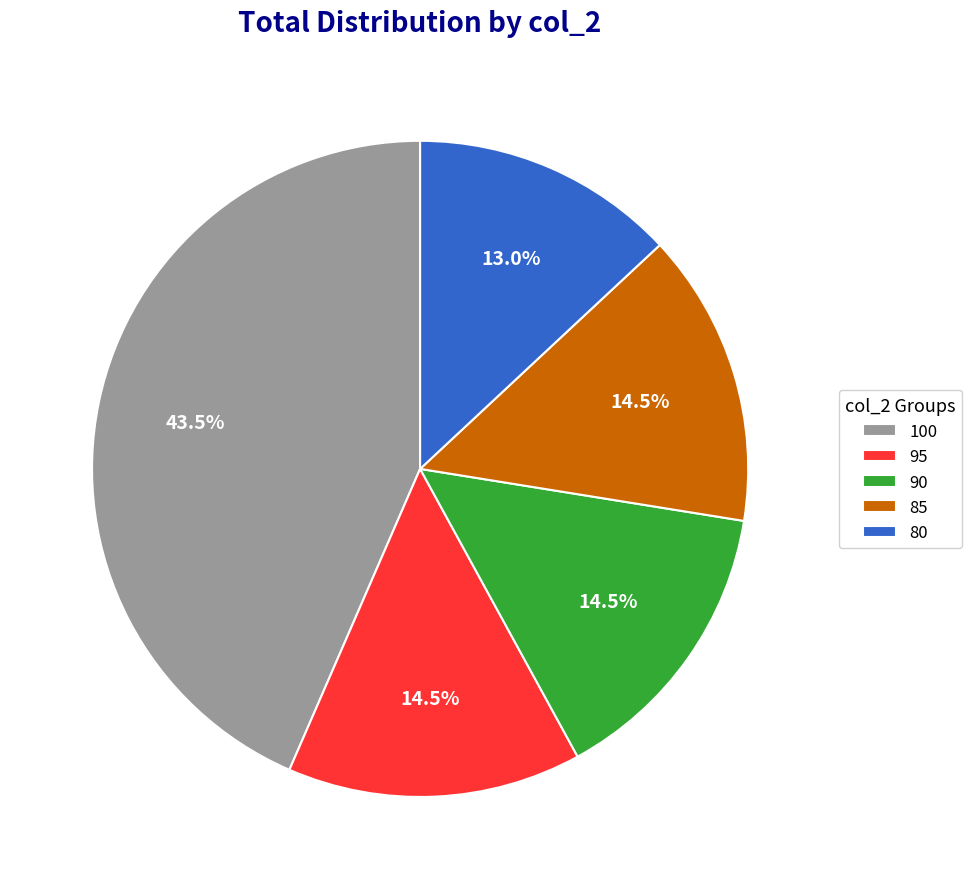

How many slices are in this pie chart?

5